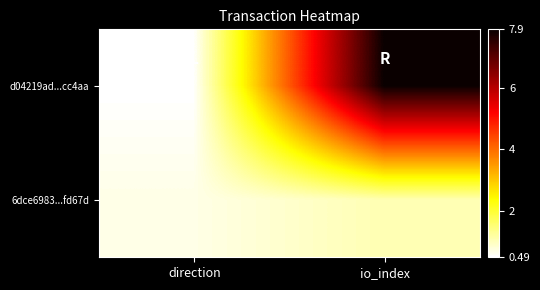

What is the total value across all series at io_index?

9.0